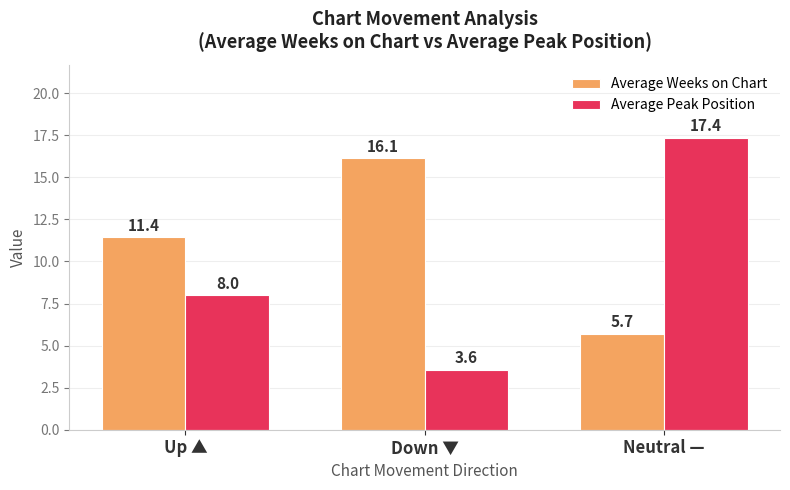

At which category is the sum across all series the highest?

Neutral —